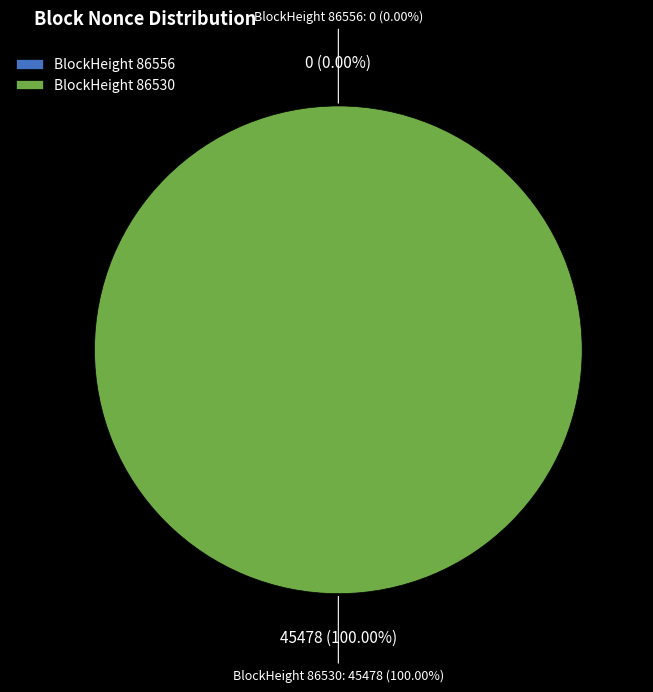

Which category has the biggest portion of the pie?

86530